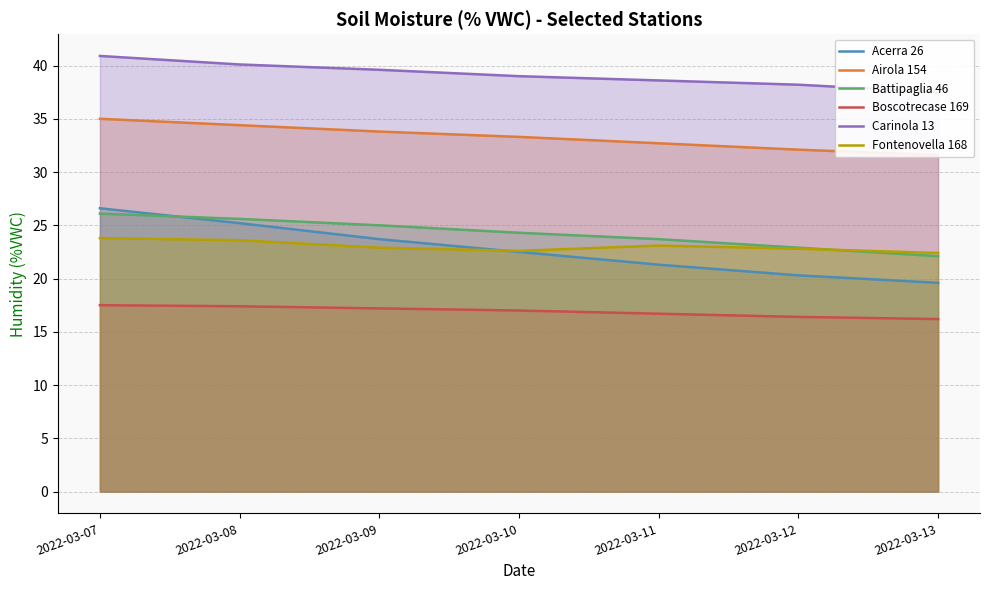

Between 2022-03-13 and 2022-03-10, which is larger?

2022-03-10